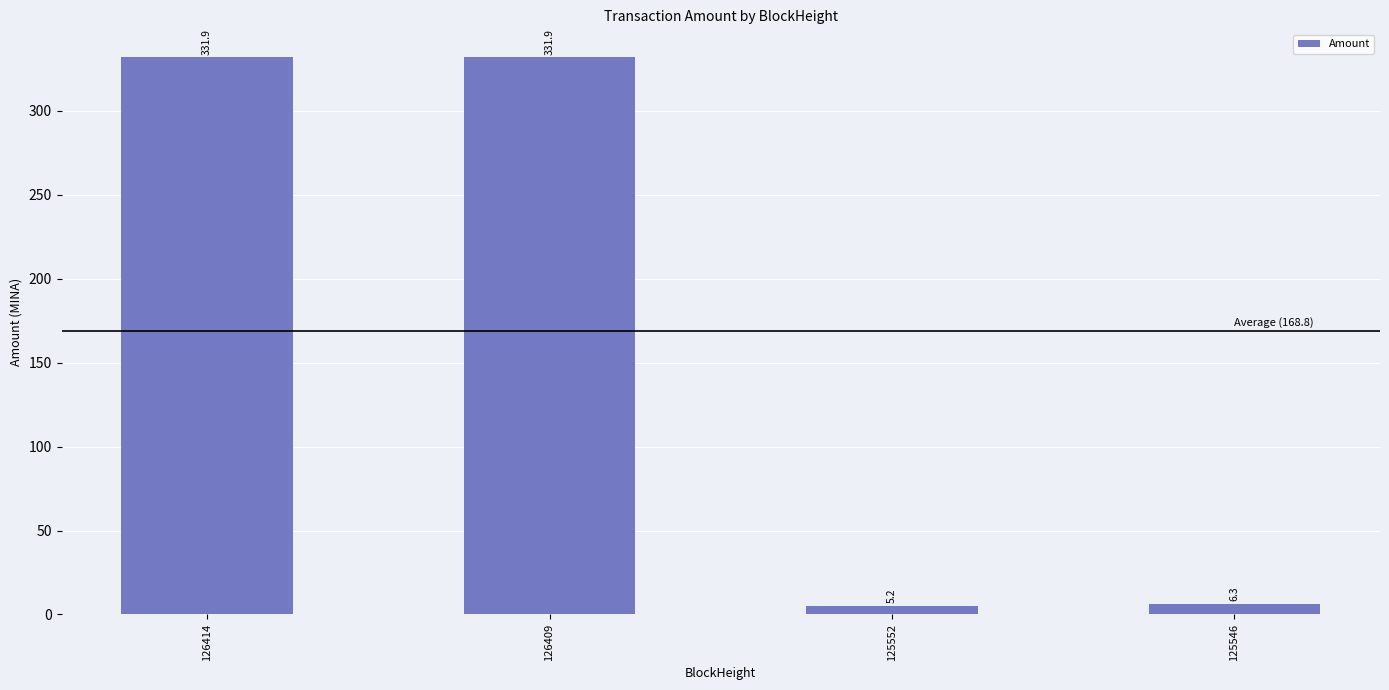

Which category has the lowest value across all series?

125552